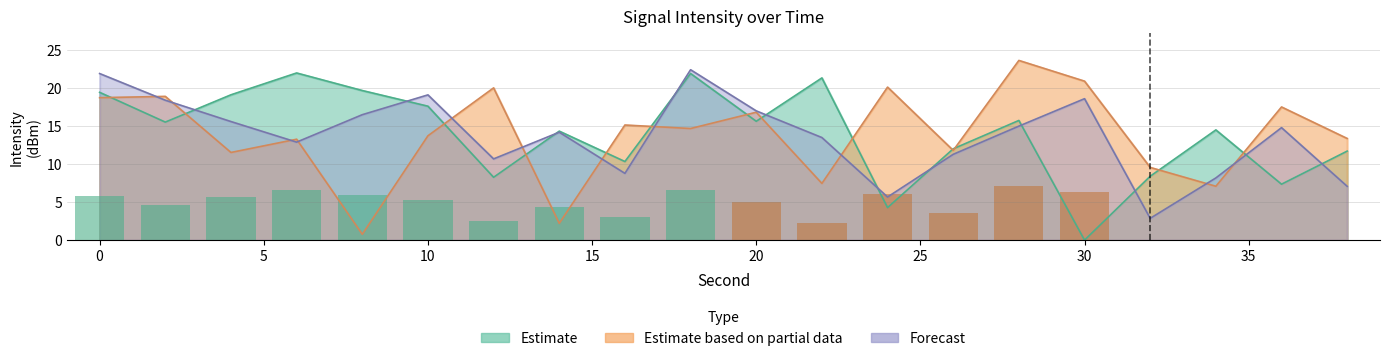

The Estimate based on partial data series shows 0.8 at 8. True or false?

True